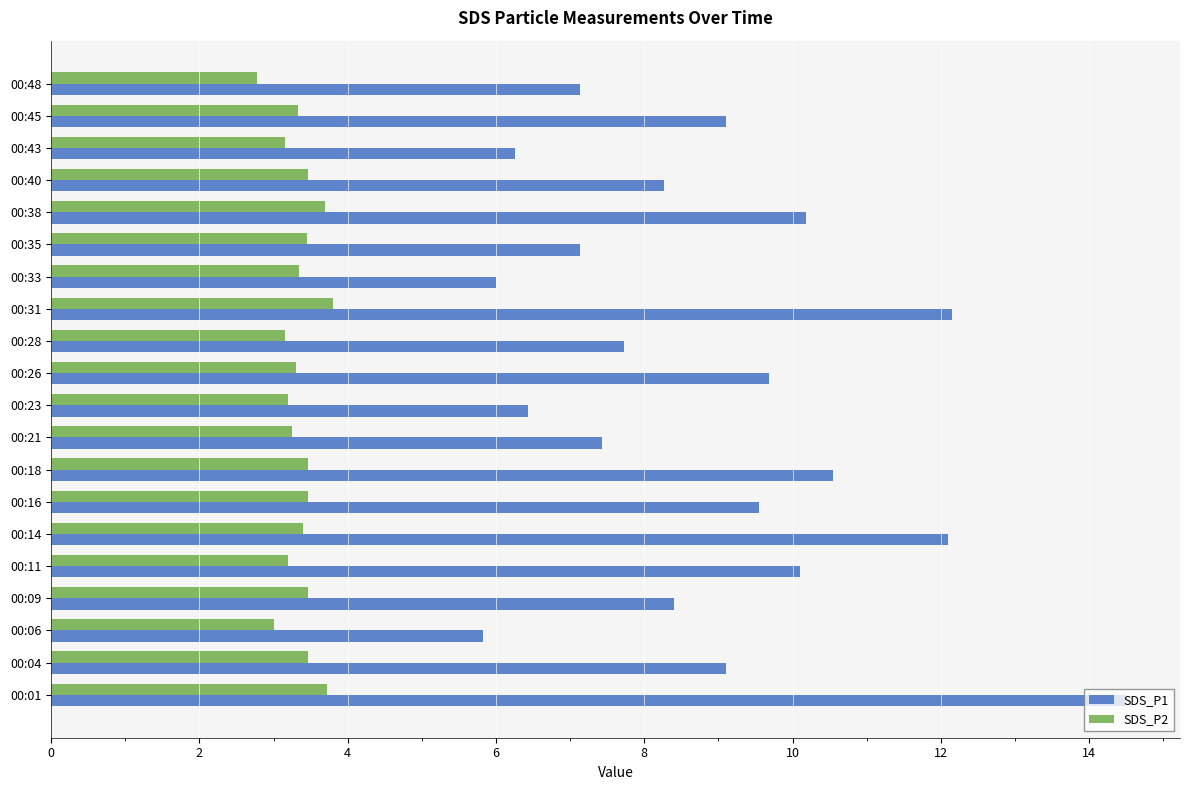

What are all the series names shown in the legend?

SDS_P1, SDS_P2